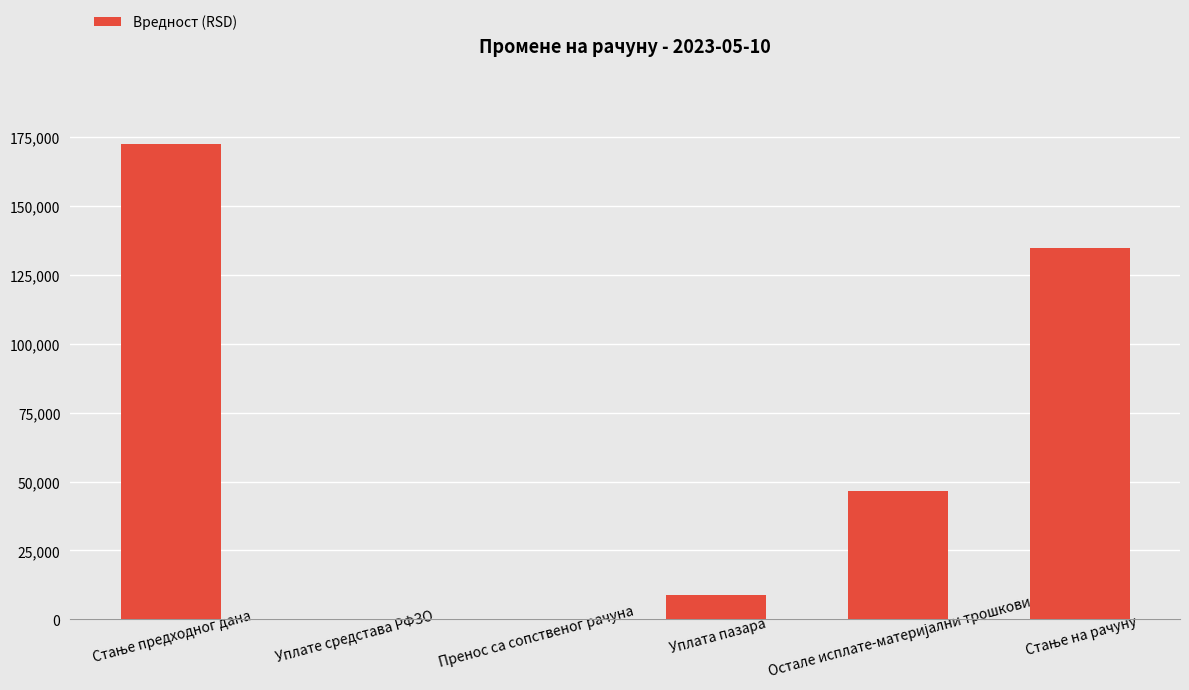

Count the number of values greater than 46646.

3